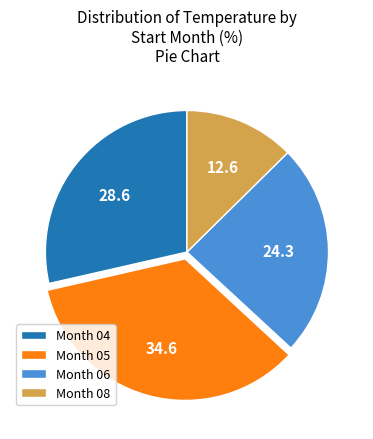

Approximately how many times larger is the value at Month 06 compared to Month 04?

0.8